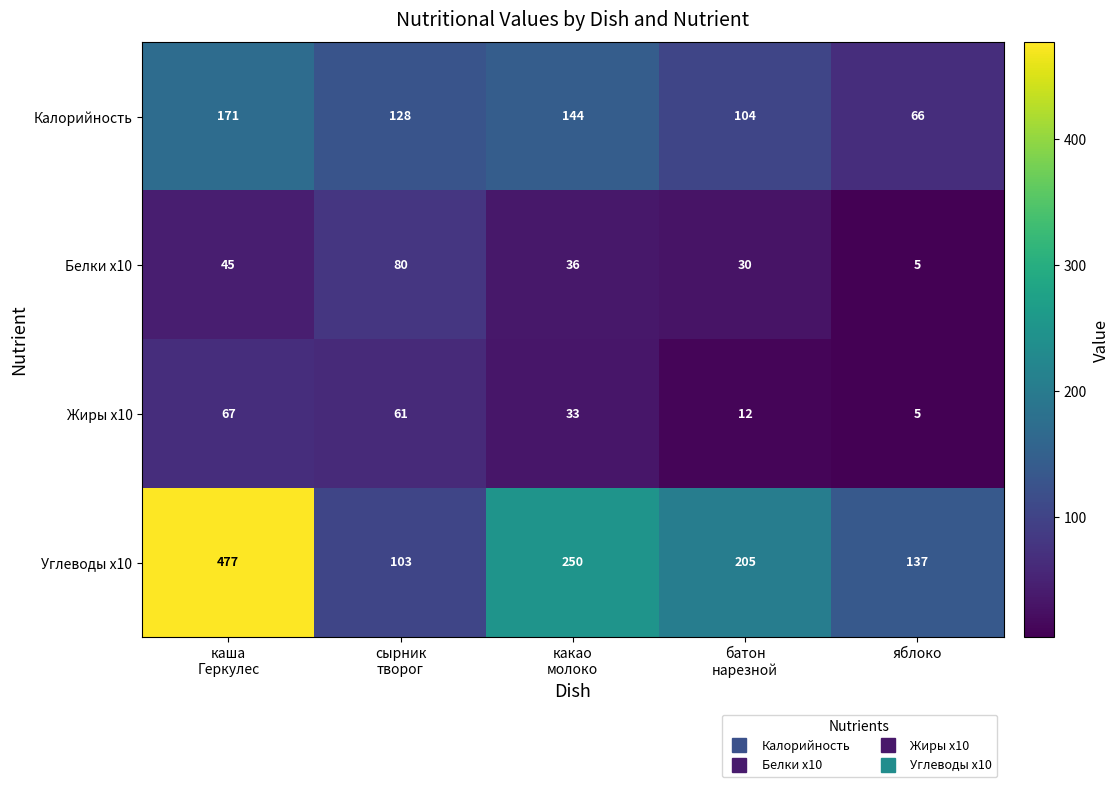

Reading left to right, extract all data points from this chart.

Калорийность: 171	128	144	104	66
Белки x10: 45	80	36	30	5
Жиры x10: 67	61	33	12	5
Углеводы x10: 477	103	250	205	137